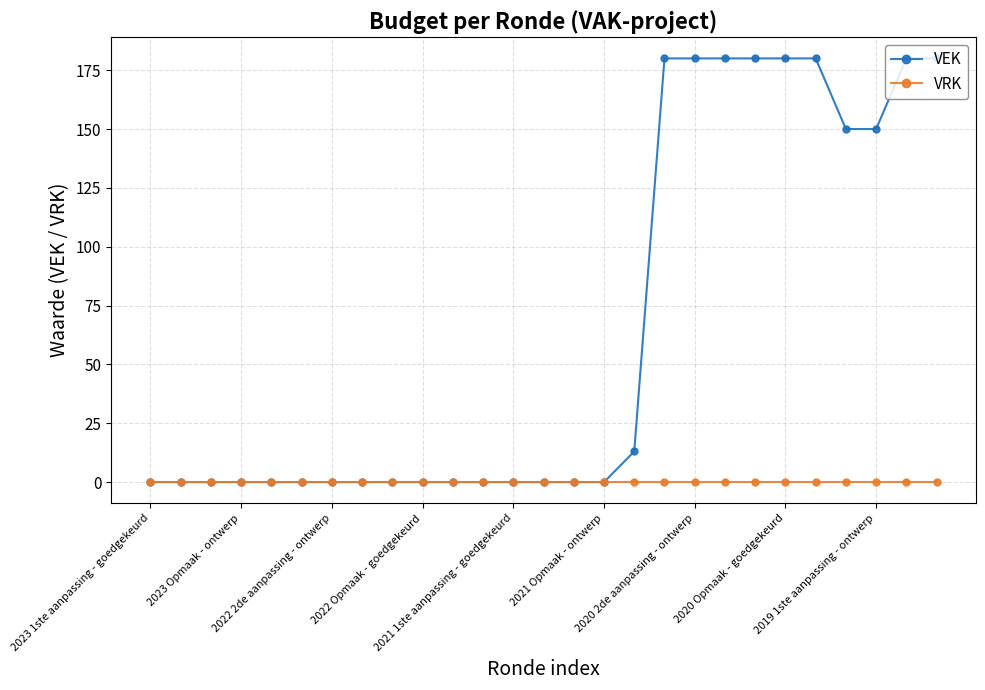

How many lines are shown in the chart?

2